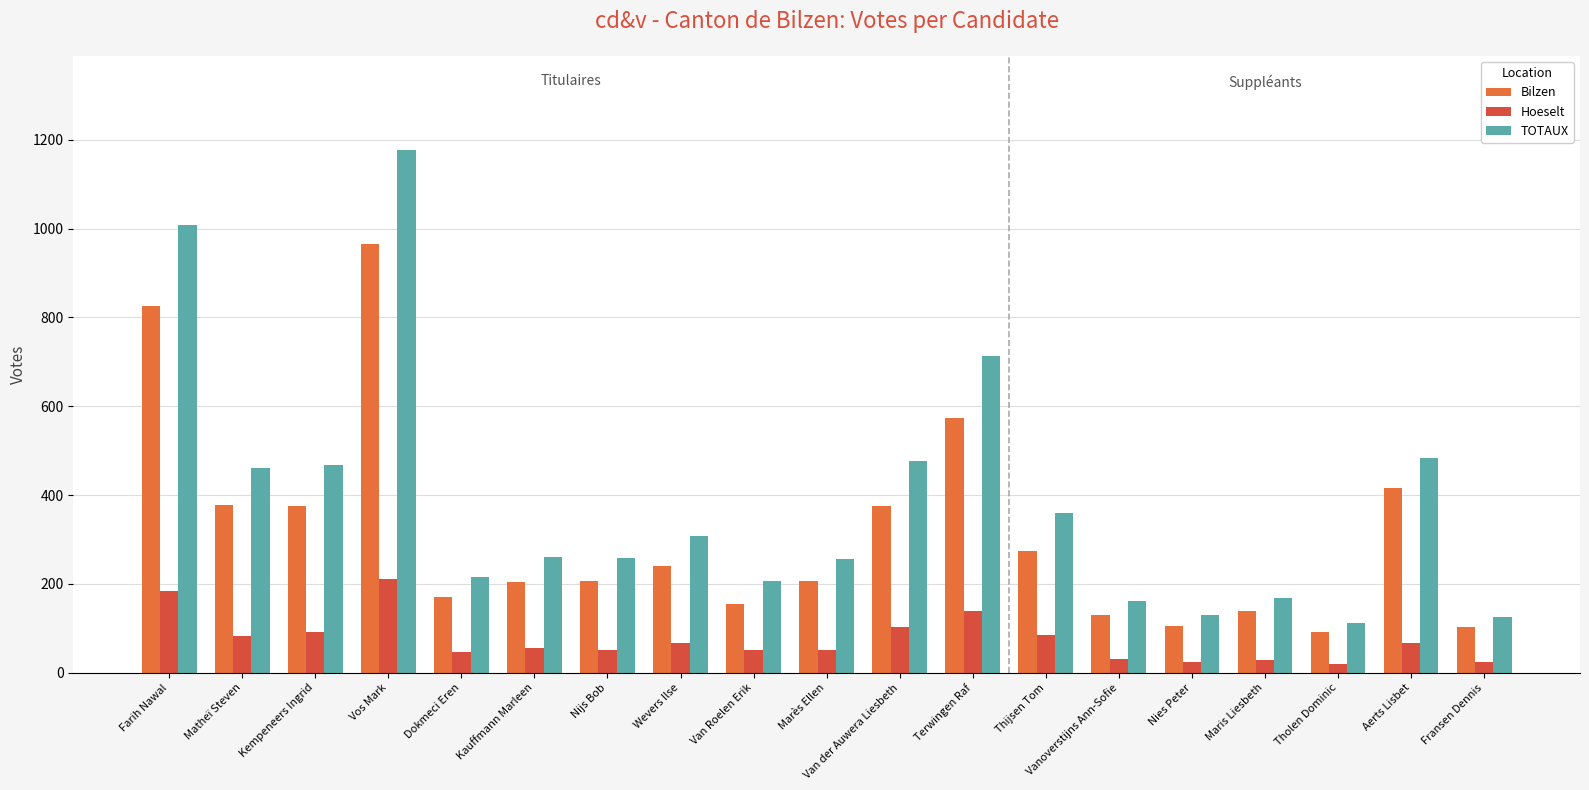

Is the value of Bilzen at Thijsen Tom greater than the value of TOTAUX at Dokmeci Eren?

Yes